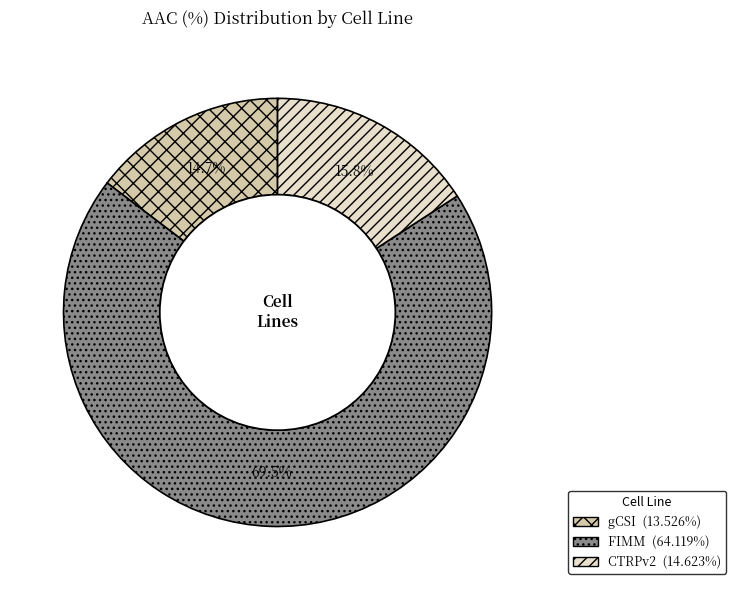

Which slice is the largest?

FIMM